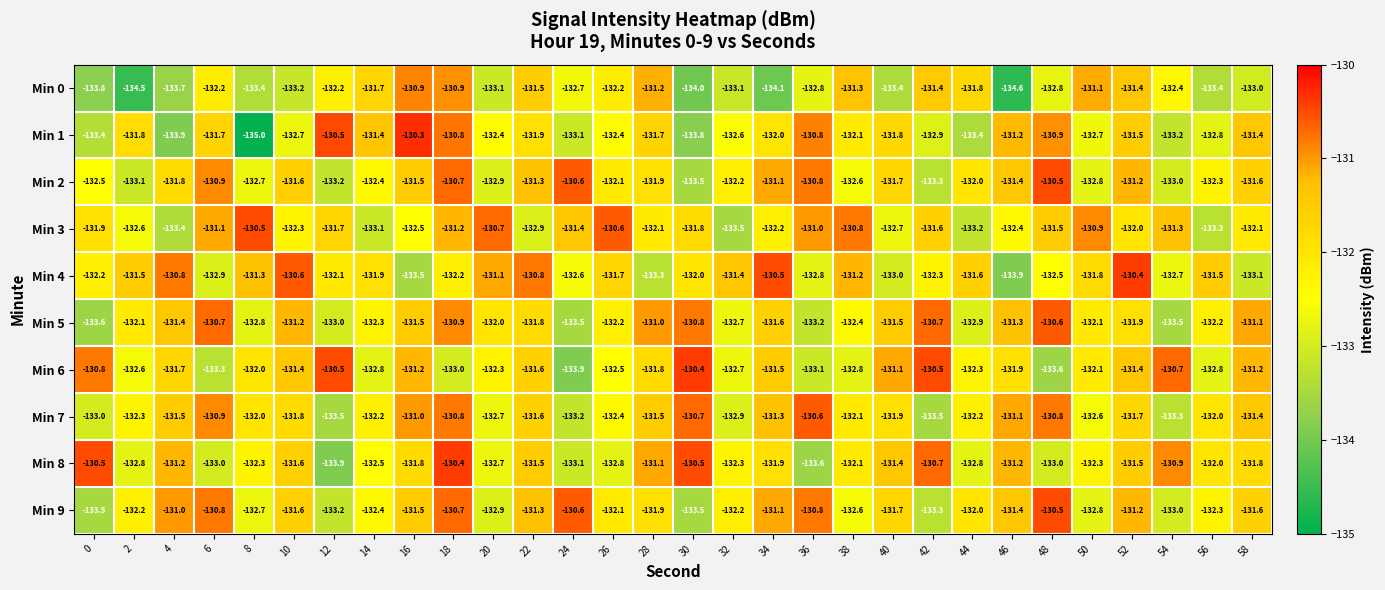

What is the approximate value of Min 1 at 14?

-131.4